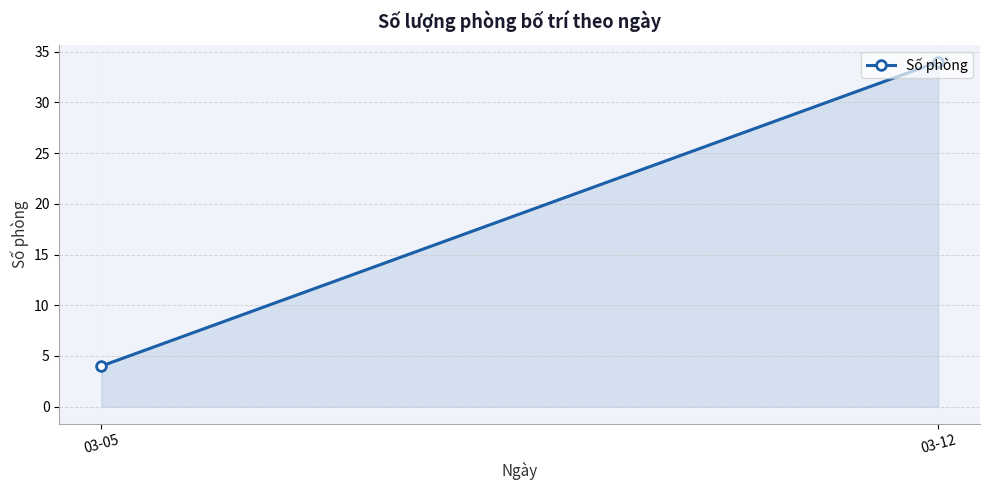

True or false: the data shows 22 at 03-12.

False